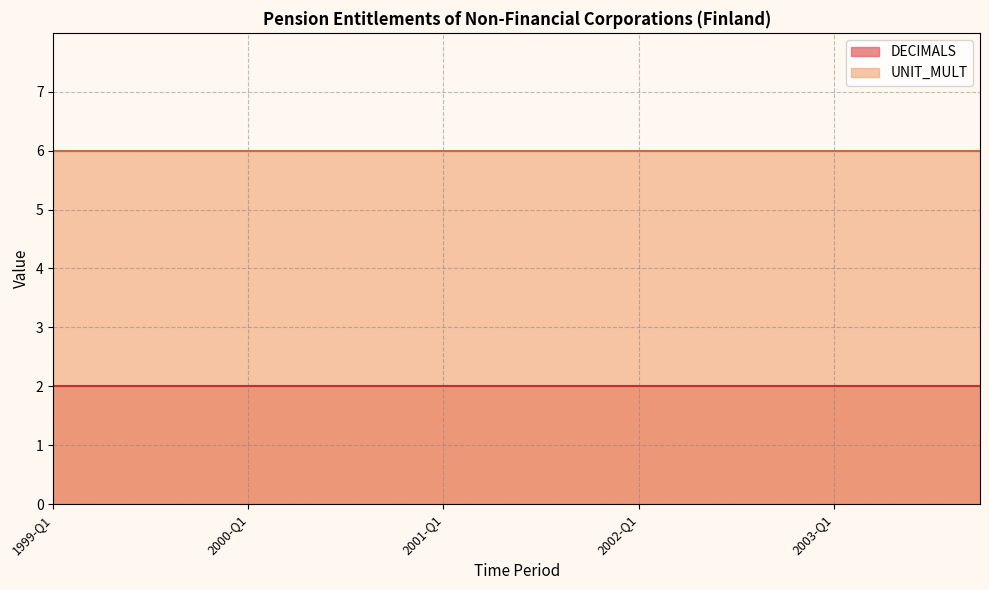

What is the highest value of the UNIT_MULT series?

6